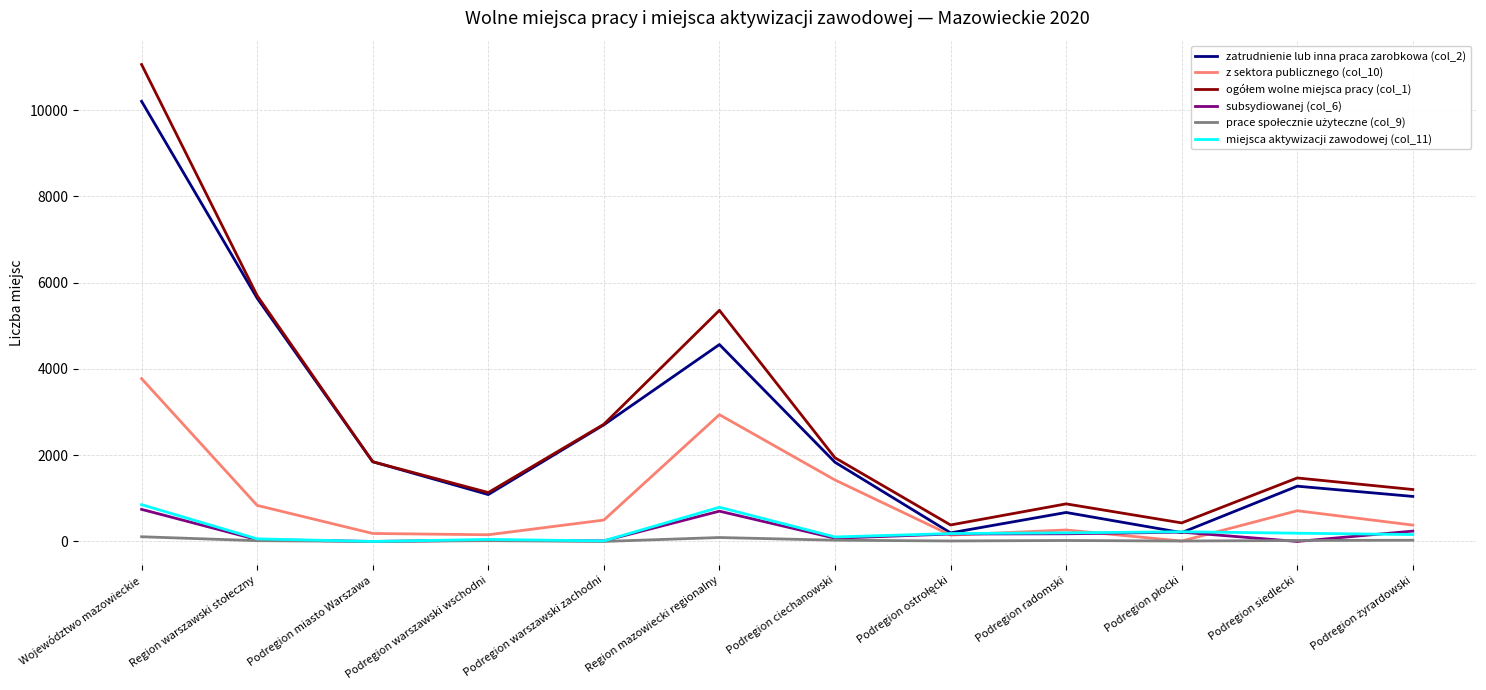

Is it true that z sektora publicznego (col_10) equals 1425 at Podregion ciechanowski?

True